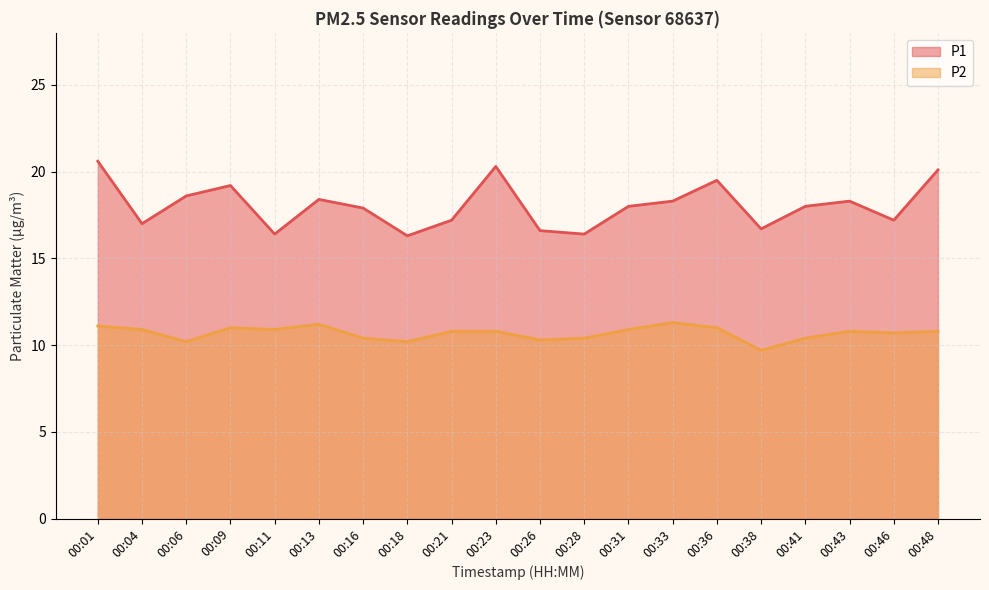

Which has a higher value, 00:04 or 00:16?

00:16